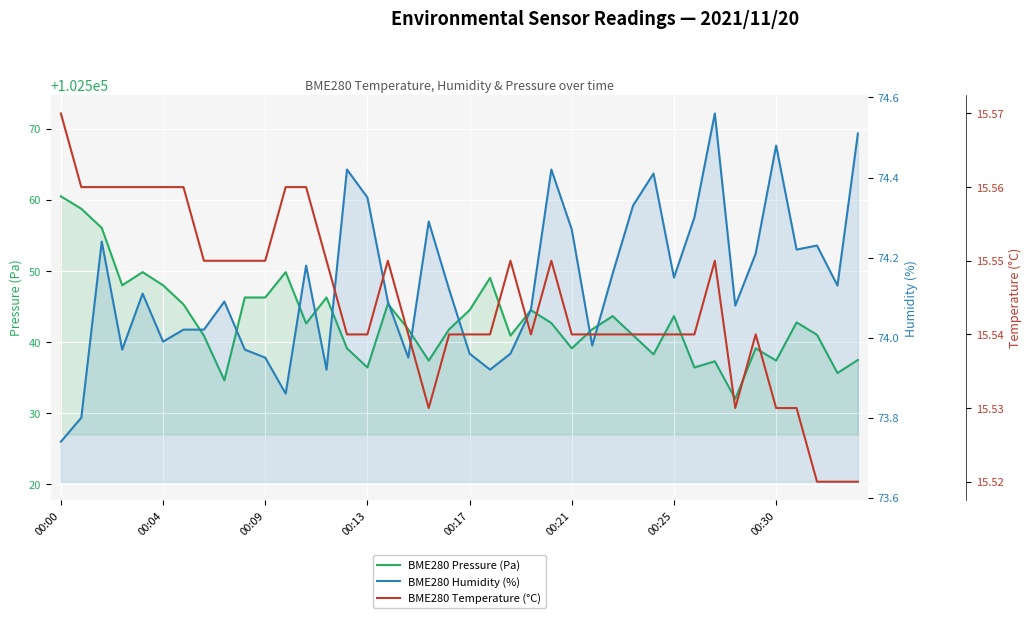

Reading right to left, list all the values displayed in this chart.

BME280 Pressure (Pa): 102537.5	102535.7	102541.0	102542.8	102537.4	102539.1	102532.0	102537.3	102536.4	102543.7	102538.3	102541.0	102543.7	102541.8	102539.1	102542.7	102544.5	102540.9	102549.0	102544.5	102541.8	102537.4	102541.8	102545.4	102536.4	102539.1	102546.3	102542.6	102549.8	102546.3	102546.3	102534.6	102540.9	102545.3	102548.0	102549.8	102548.0	102556.1	102558.8	102560.5
BME280 Humidity (%): 74.5	74.1	74.2	74.2	74.5	74.2	74.1	74.6	74.3	74.2	74.4	74.3	74.2	74.0	74.3	74.4	74.1	74.0	73.9	74.0	74.1	74.3	74.0	74.1	74.3	74.4	73.9	74.2	73.9	74.0	74.0	74.1	74.0	74.0	74.0	74.1	74.0	74.2	73.8	73.7
BME280 Temperature (°C): 15.5	15.5	15.5	15.5	15.5	15.5	15.5	15.6	15.5	15.5	15.5	15.5	15.5	15.5	15.5	15.6	15.5	15.6	15.5	15.5	15.5	15.5	15.5	15.6	15.5	15.5	15.6	15.6	15.6	15.6	15.6	15.6	15.6	15.6	15.6	15.6	15.6	15.6	15.6	15.6